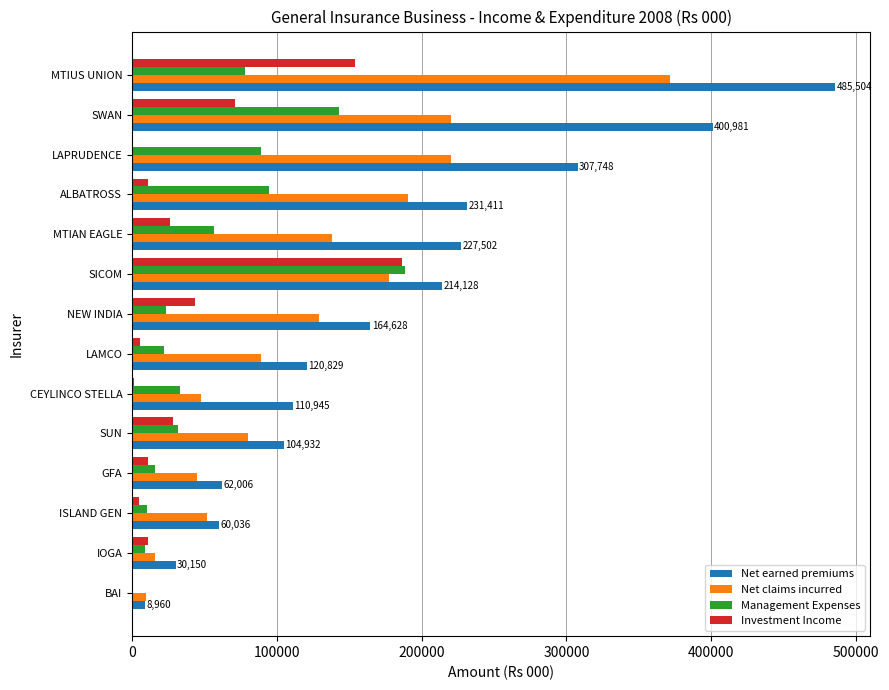

At which category is the sum across all series the highest?

MTIUS UNION